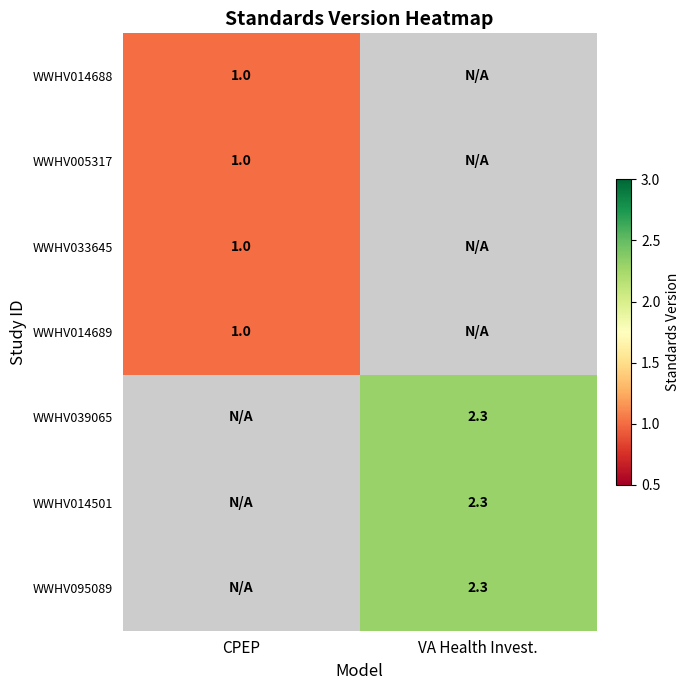

True or false: WWHV039065 has a value of 2.3 at VA Health Invest..

True